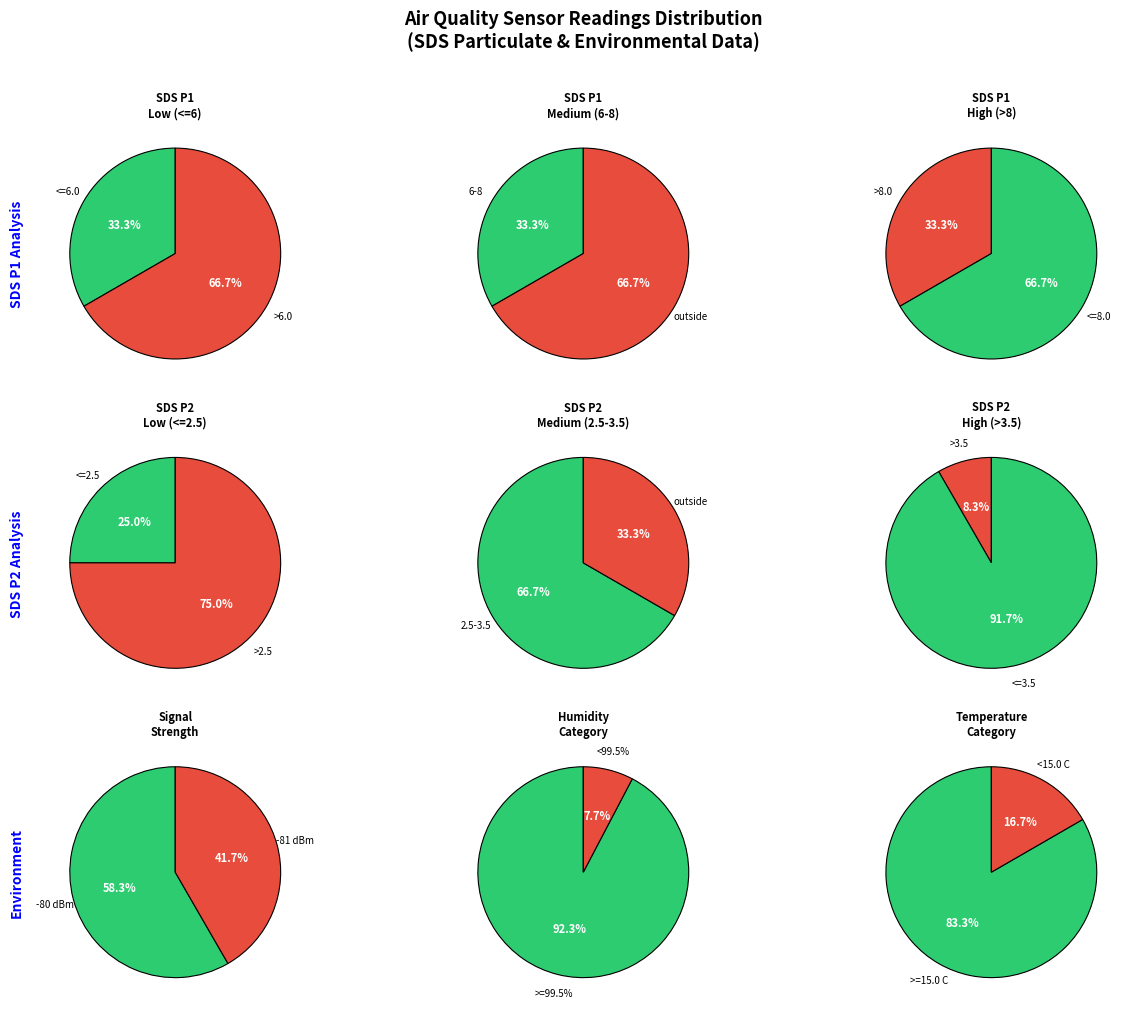

True or false: 8 accounts for 7% of the total.

True